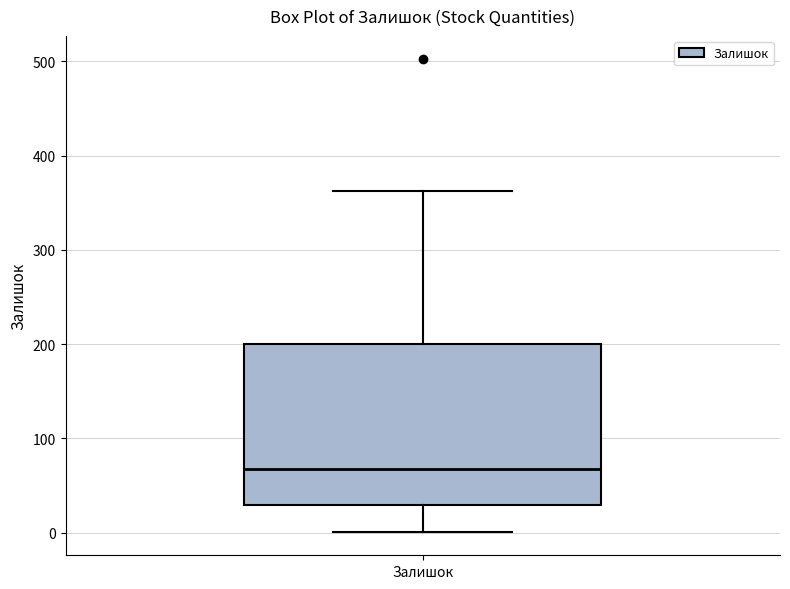

Where is the lower edge of the box for Залишок on the y-axis? The values are not printed on the chart, so give them approximately, as read against the axis.

30